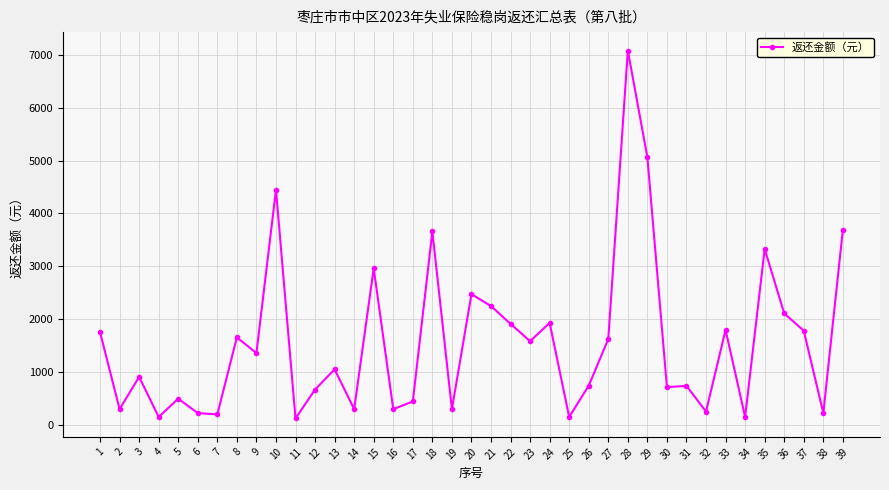

What is the sum of all values?

60850.2